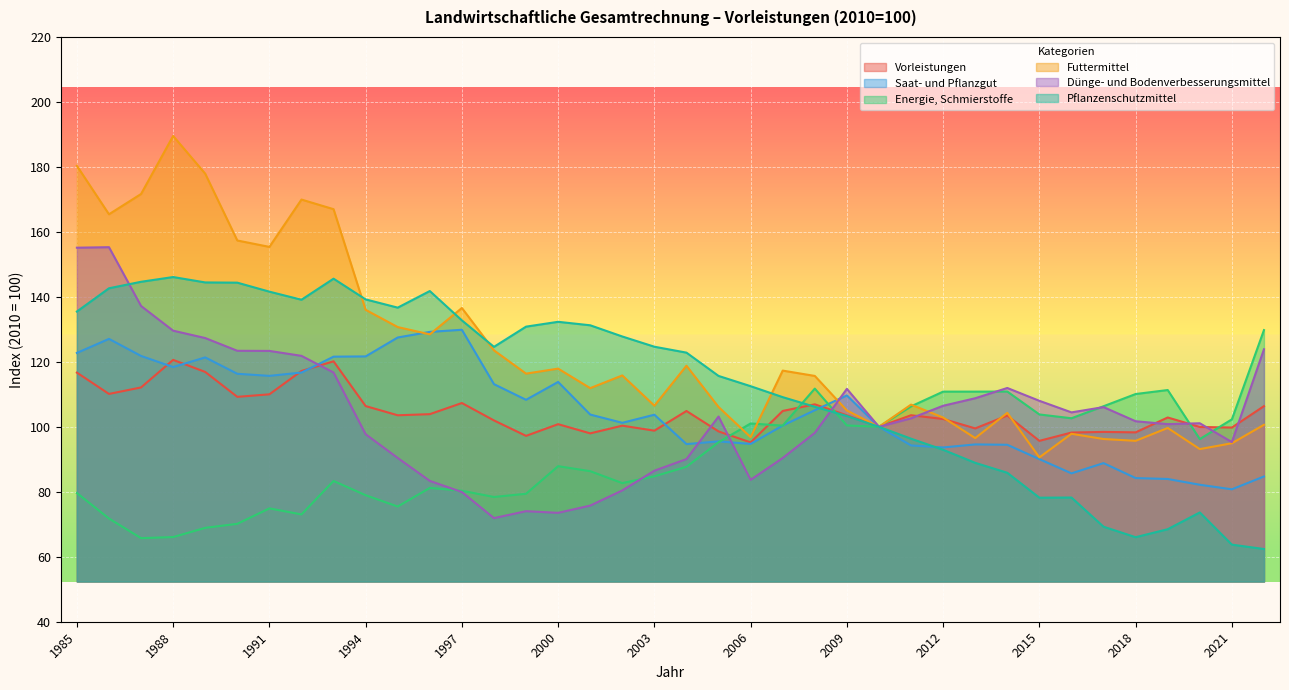

The value of Futtermittel at 2011 is 184.3. True or false?

False